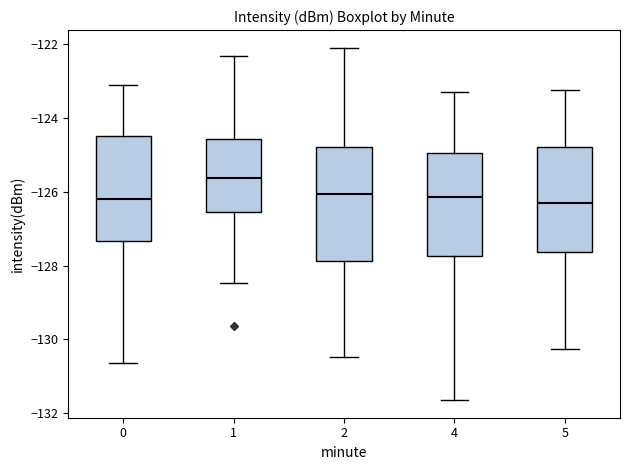

Reading left to right, transcribe this box plot: for each box, give where its median line is, the range the box spans, and where its two whiskers end, as read against the y-axis. The values are not printed on the chart, so give them approximately, as read against the axis.

0: median -126.2, box -127.4 to -124.4, whiskers -130.6 to -123.0
1: median -125.6, box -126.6 to -124.6, whiskers -128.4 to -122.4
2: median -126.0, box -127.8 to -124.8, whiskers -130.4 to -122.0
4: median -126.2, box -127.8 to -125.0, whiskers -131.6 to -123.2
5: median -126.4, box -127.6 to -124.8, whiskers -130.2 to -123.2